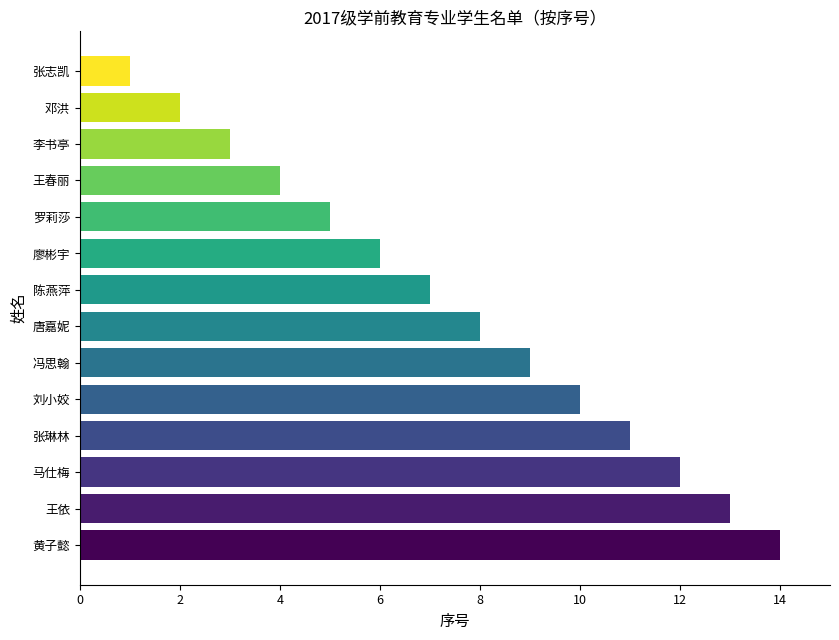

Does the chart contain stacked bars?

No